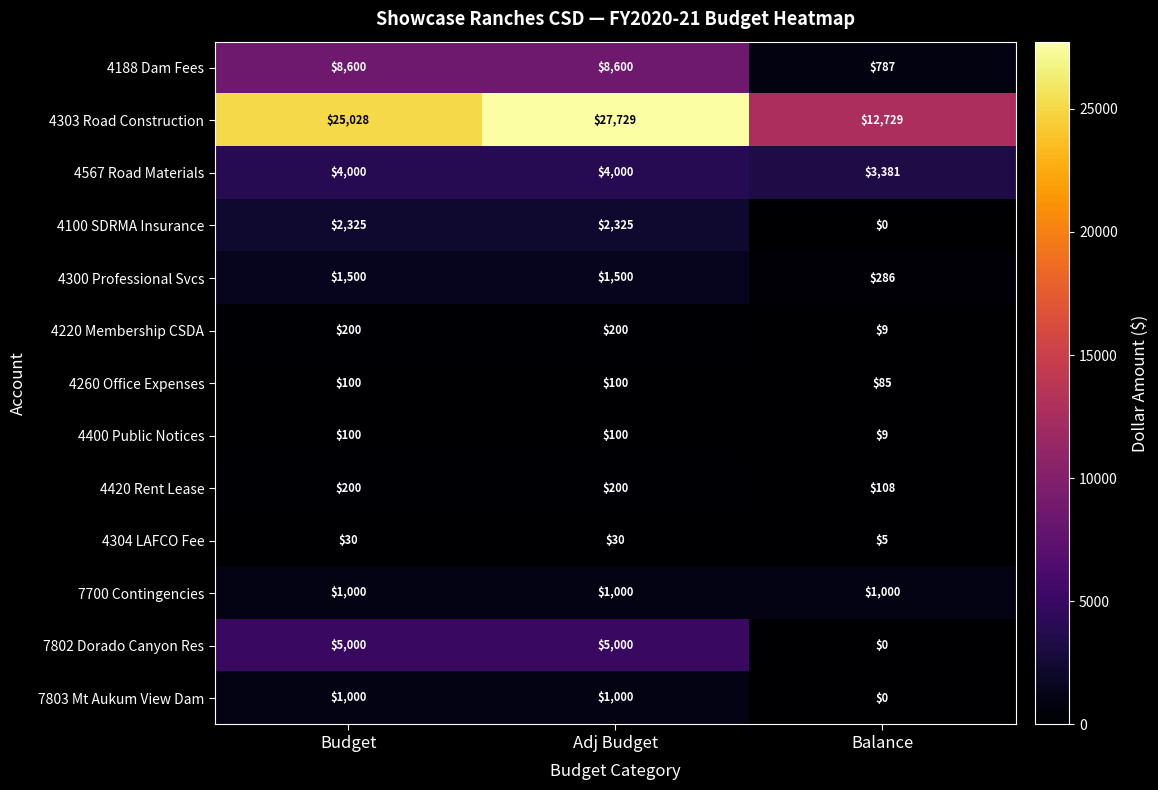

Between Budget and Balance, which series saw the biggest shift?

4303 Road Construction